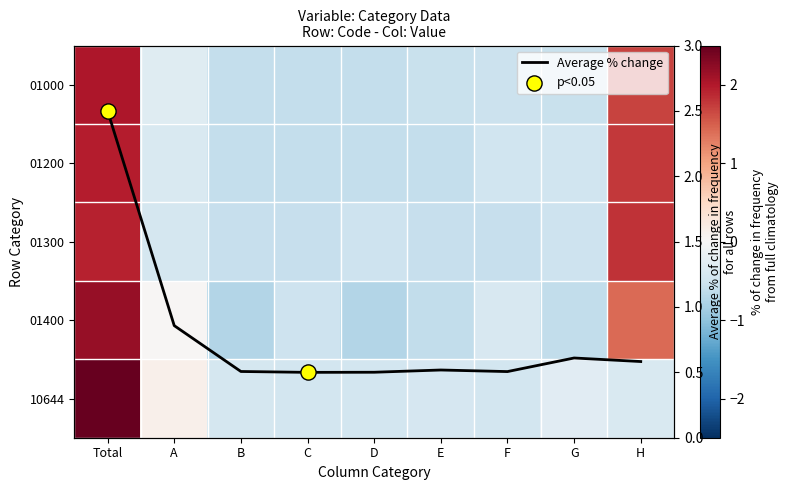

Which series has the largest total across all categories?

Average % change